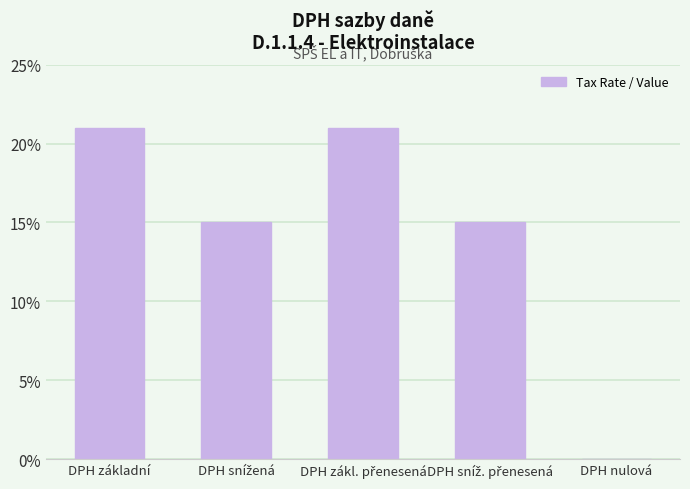

What is the sum of all values?

0.7